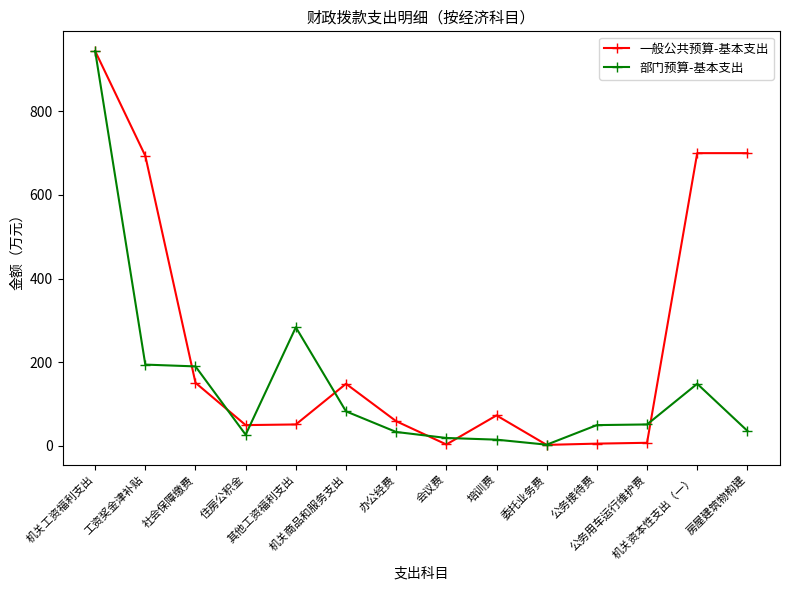

True or false: 一般公共预算-基本支出 has a value of 299.9 at 机关工资福利支出.

False